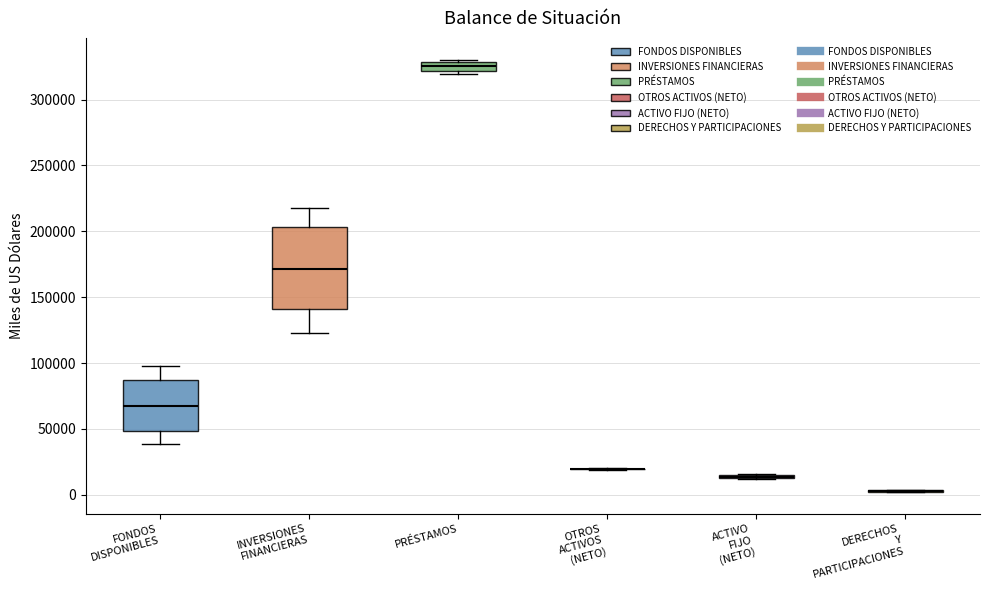

Which box is the tallest, from its lower edge to its upper edge?

INVERSIONES FINANCIERAS